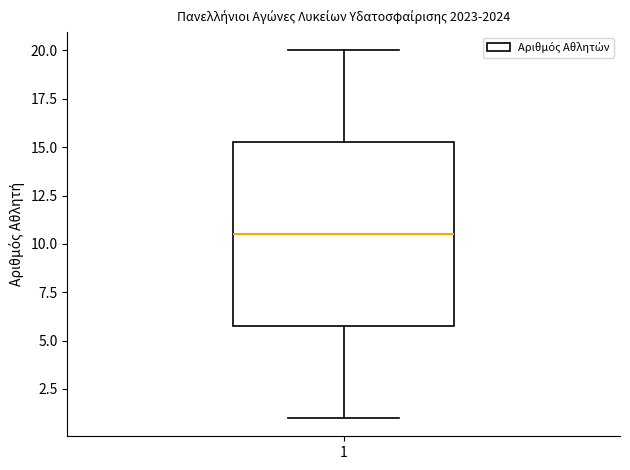

Transcribe this box plot: give where the median line is, the range the box spans, and where the two whiskers end, as read against the y-axis. The values are not printed on the chart, so give them approximately, as read against the axis.

median 10.5, box 6.0 to 15.5, whiskers 1.0 to 20.0